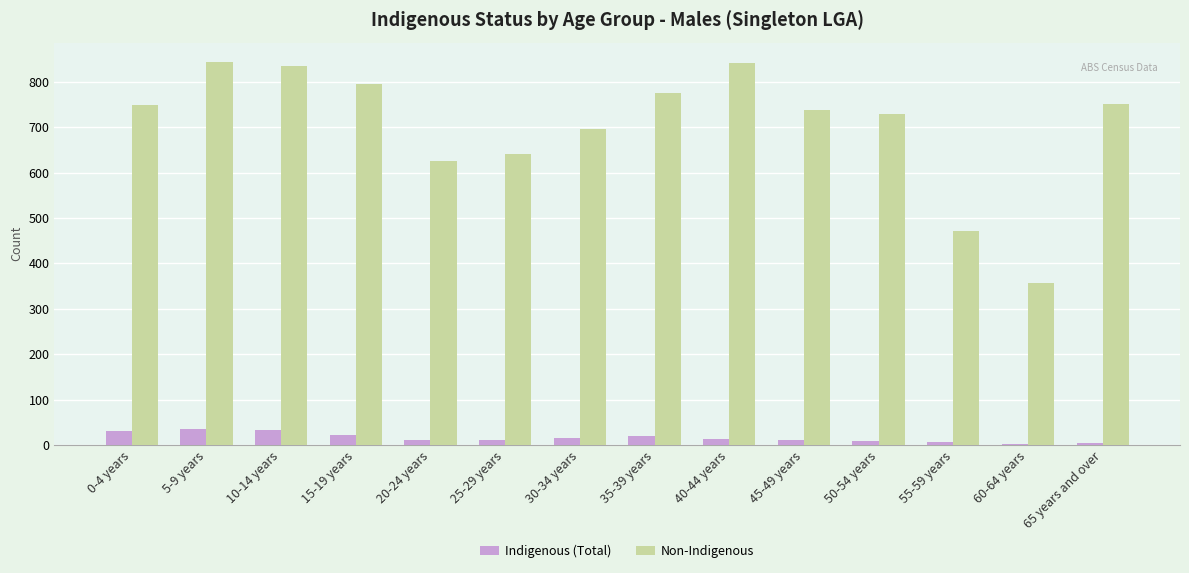

Where is Non-Indigenous nearest to the value 600?

20-24 years